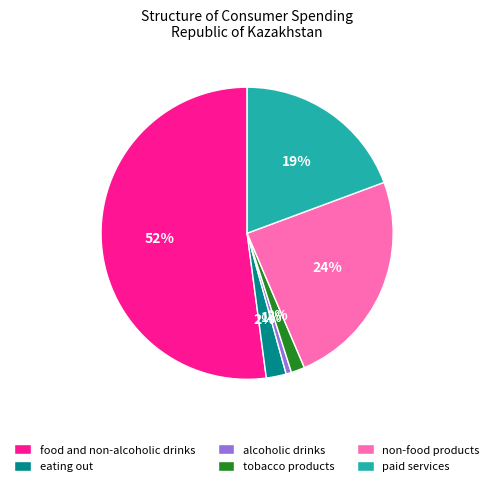

Combined, do eating out and tobacco products account for over 50%?

No